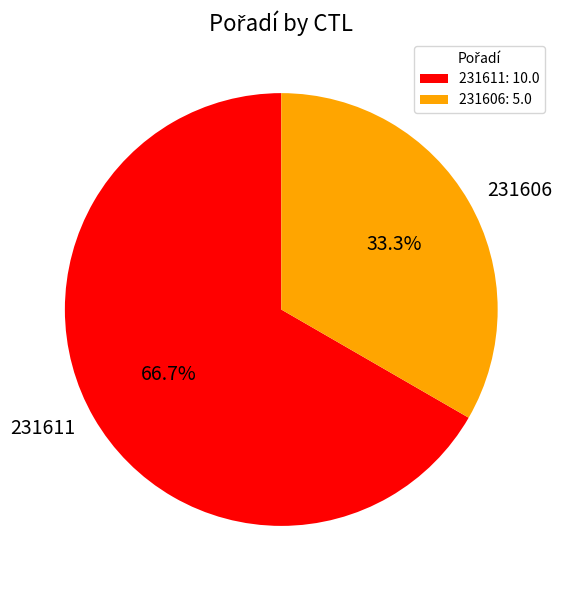

The 231611 slice represents 67% of the pie. True or false?

True